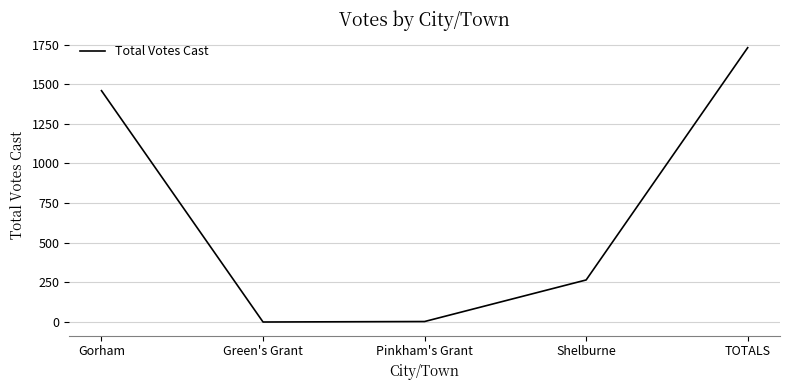

At which label does the data first exceed 266?

Gorham